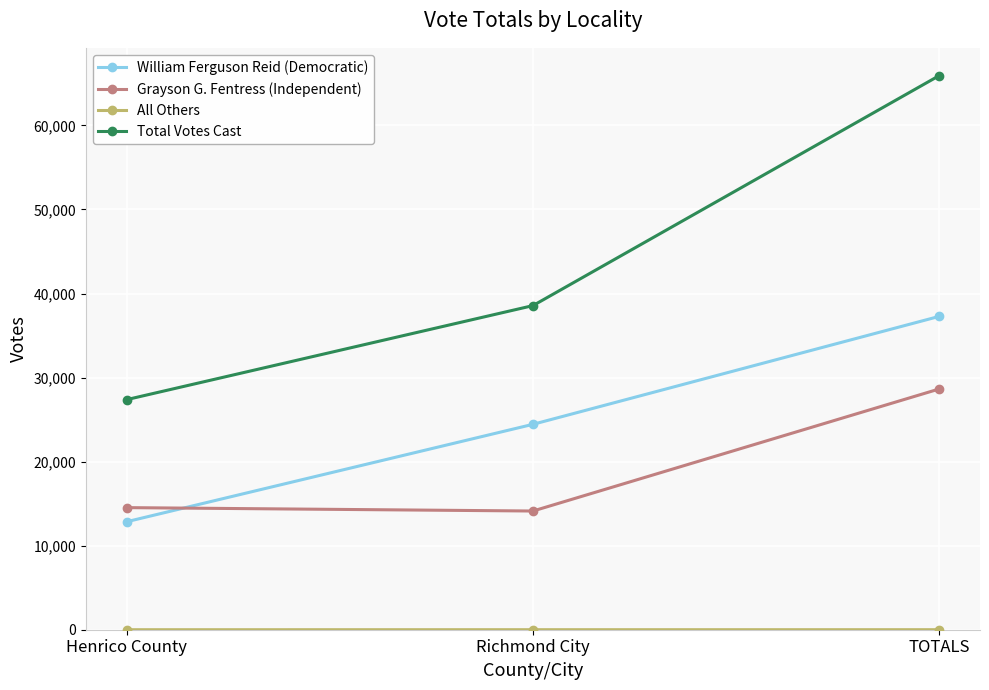

The William Ferguson Reid (Democratic) series shows 4723 at Henrico County. True or false?

False